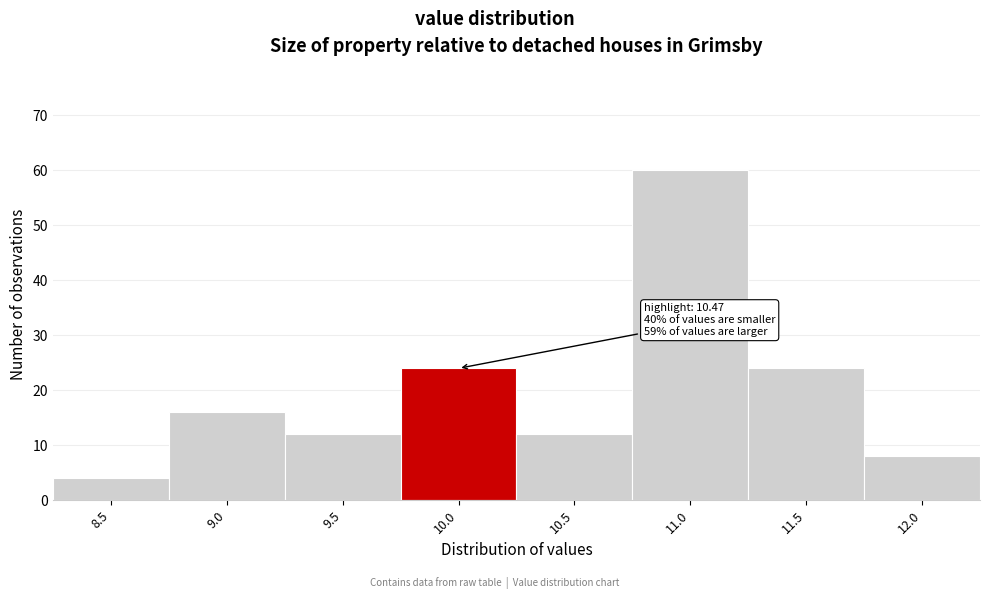

Reading left to right, extract all data points from this chart.

8.5=4	9.0=16	9.5=12	10.0=24	10.5=12	11.0=60	11.5=24	12.0=8